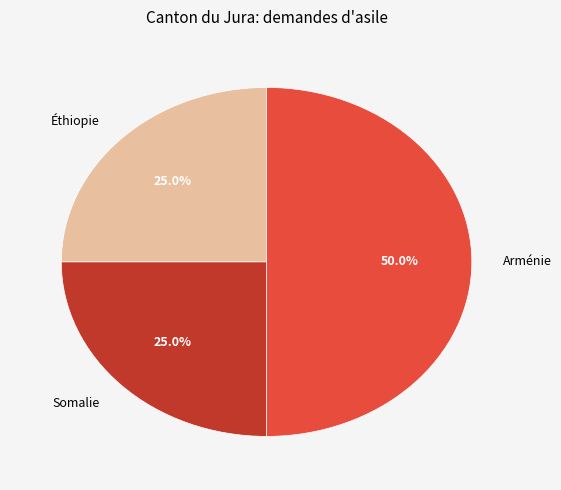

What percentage is the Éthiopie slice, to the nearest percent?

25%